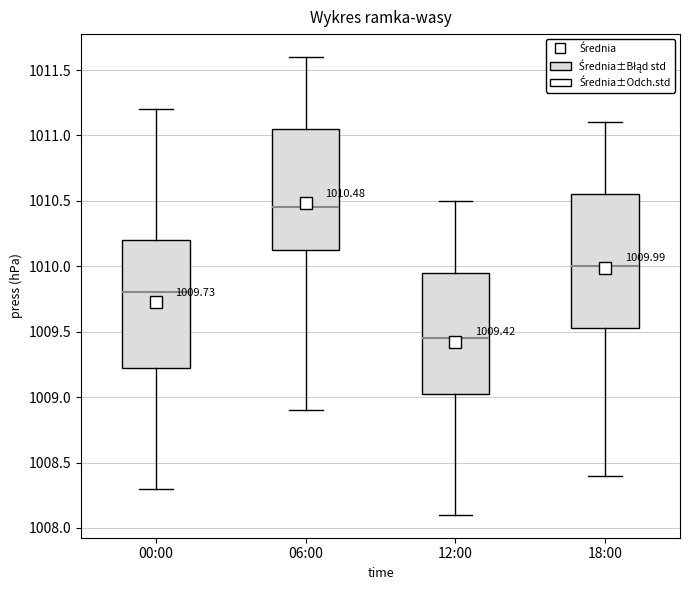

Which box has the lowest median line?

12:00